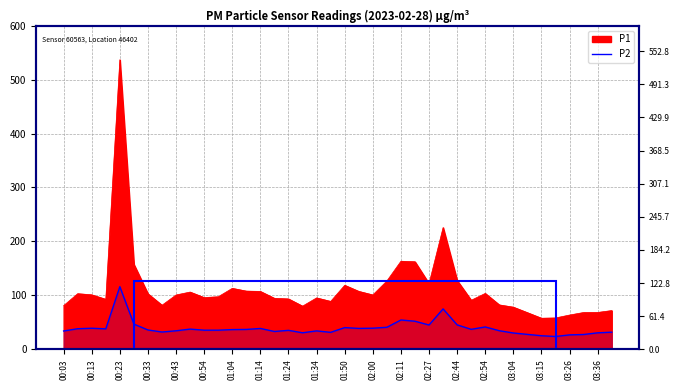

What is the label of the 1st point from the left?

00:03